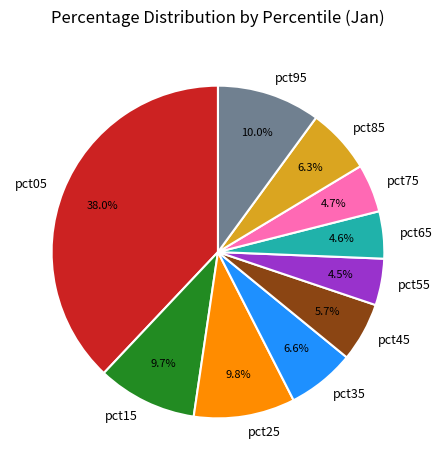

How many segments does this pie chart have?

10